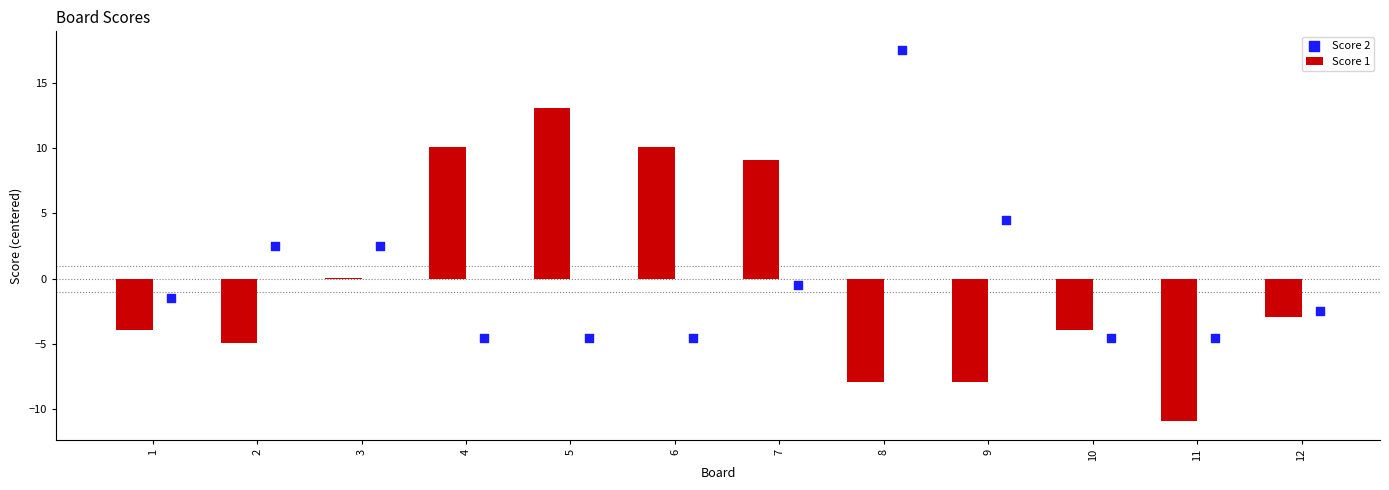

Which series reaches the maximum Y coordinate?

Score 2